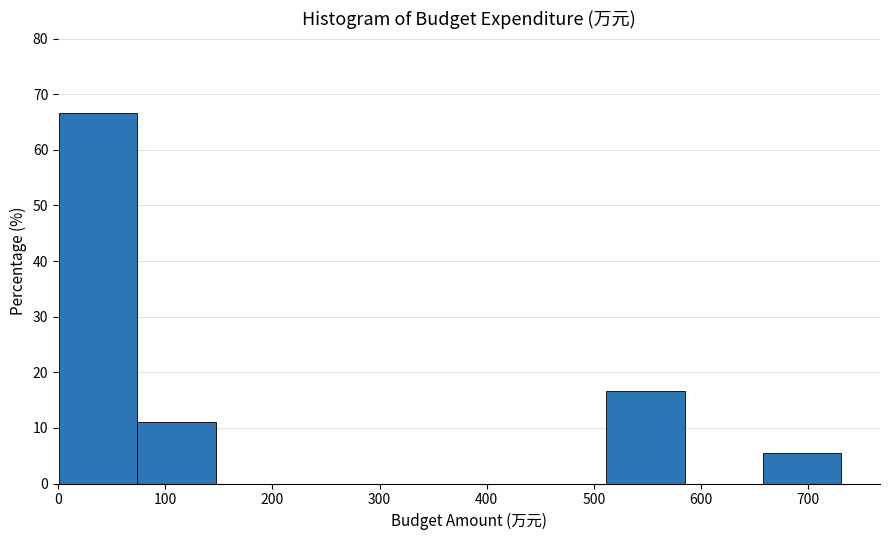

Reading left to right, transcribe this chart: for each bar, give the range it covers on the x-axis and its height. Neither the bar edges nor the heights are printed on the chart, so give them approximately, as read against the axes.

0 to 70: 67
70 to 150: 11
150 to 220: 0
220 to 290: 0
290 to 370: 0
370 to 440: 0
440 to 510: 0
510 to 580: 17
580 to 660: 0
660 to 730: 6